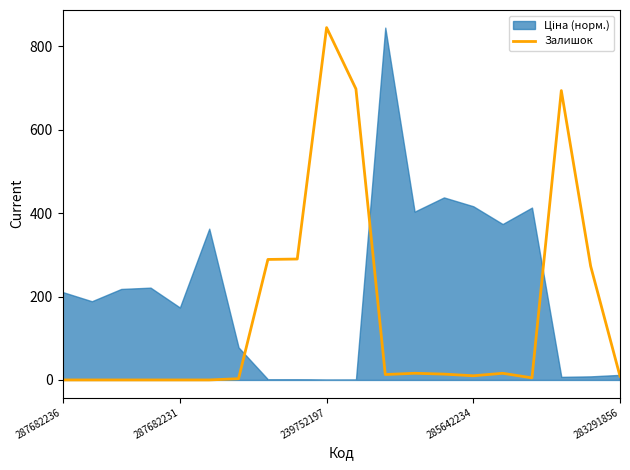

At which label does Залишок reach its peak?

239752197